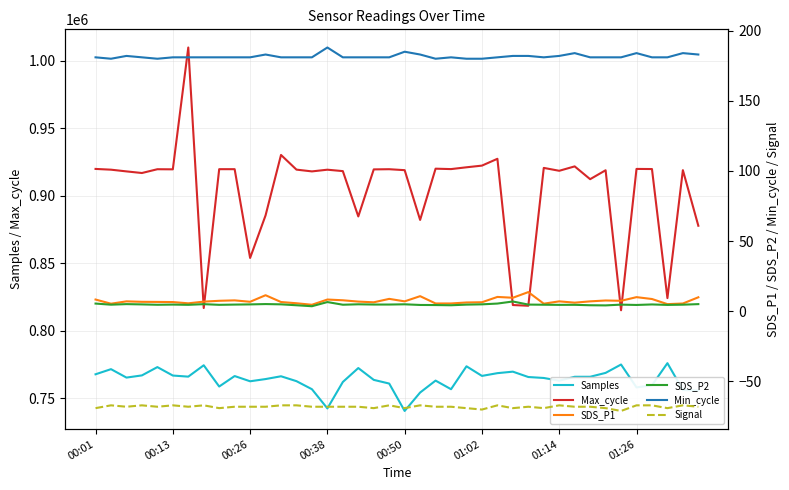

What is the highest value of the Signal series?

-67.0